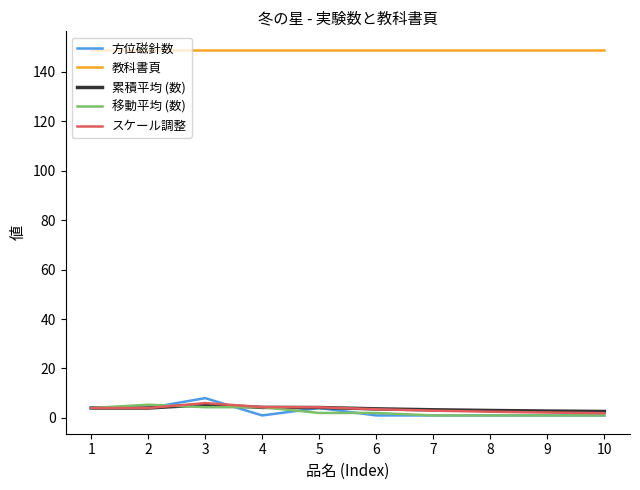

The value of 累積平均 (数) at 3 is 5.3. True or false?

True